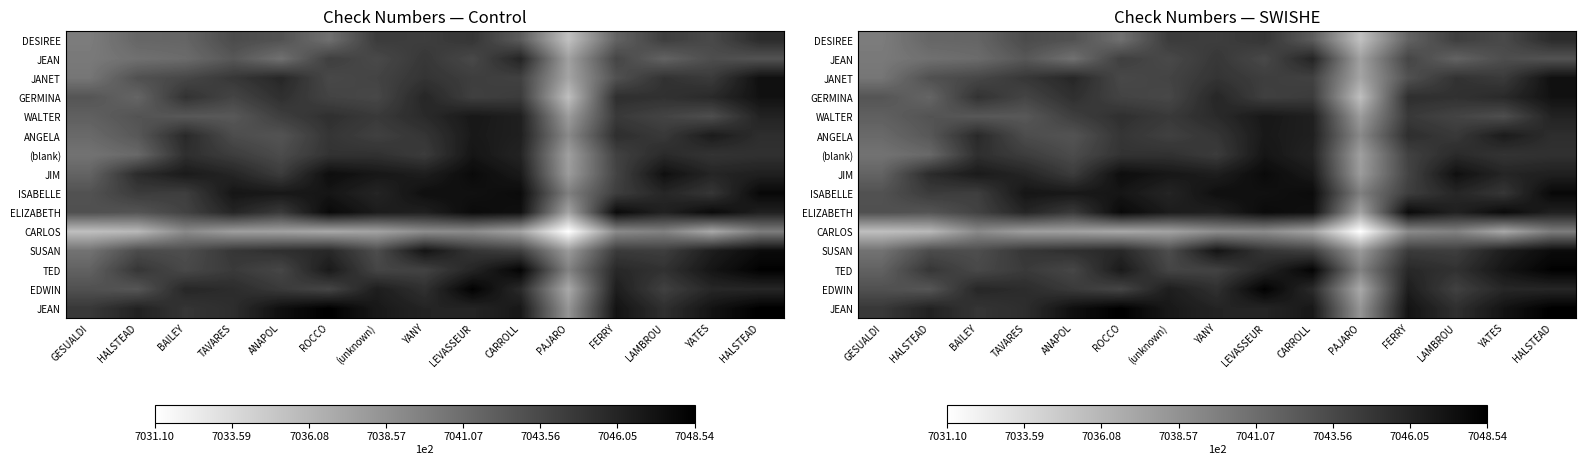

What is the greatest value displayed?

704854.0